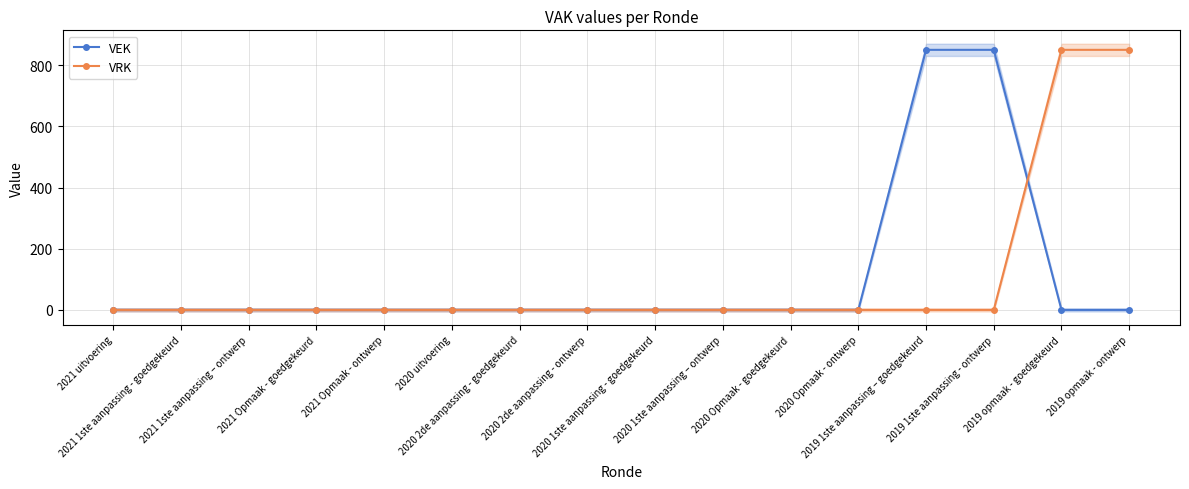

Is the value of VEK at 2020 2de aanpassing - ontwerp greater than the value of VRK at 2021 Opmaak - ontwerp?

No